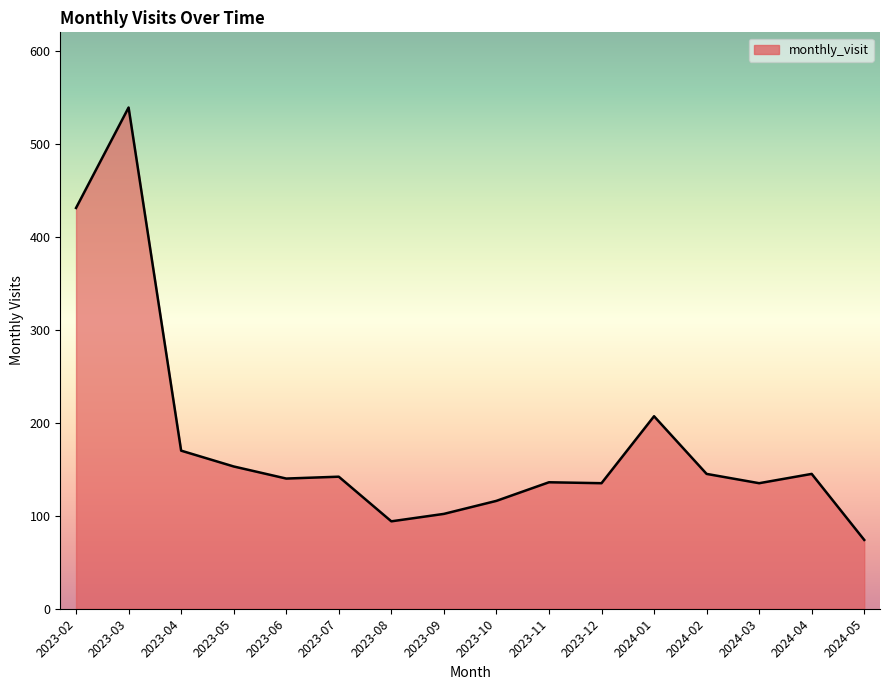

Does the chart have visible grid lines?

No